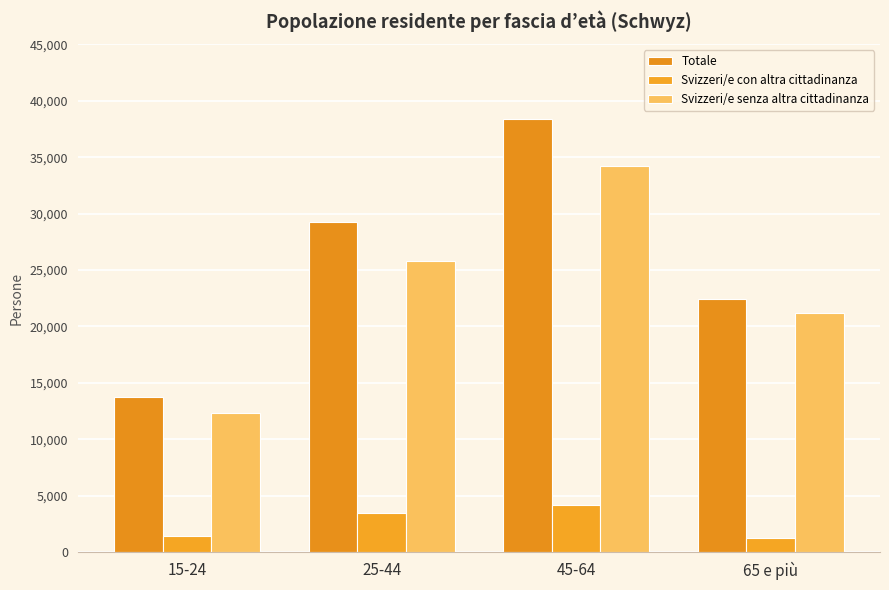

What is the label of the 3rd bar from the left?

45-64